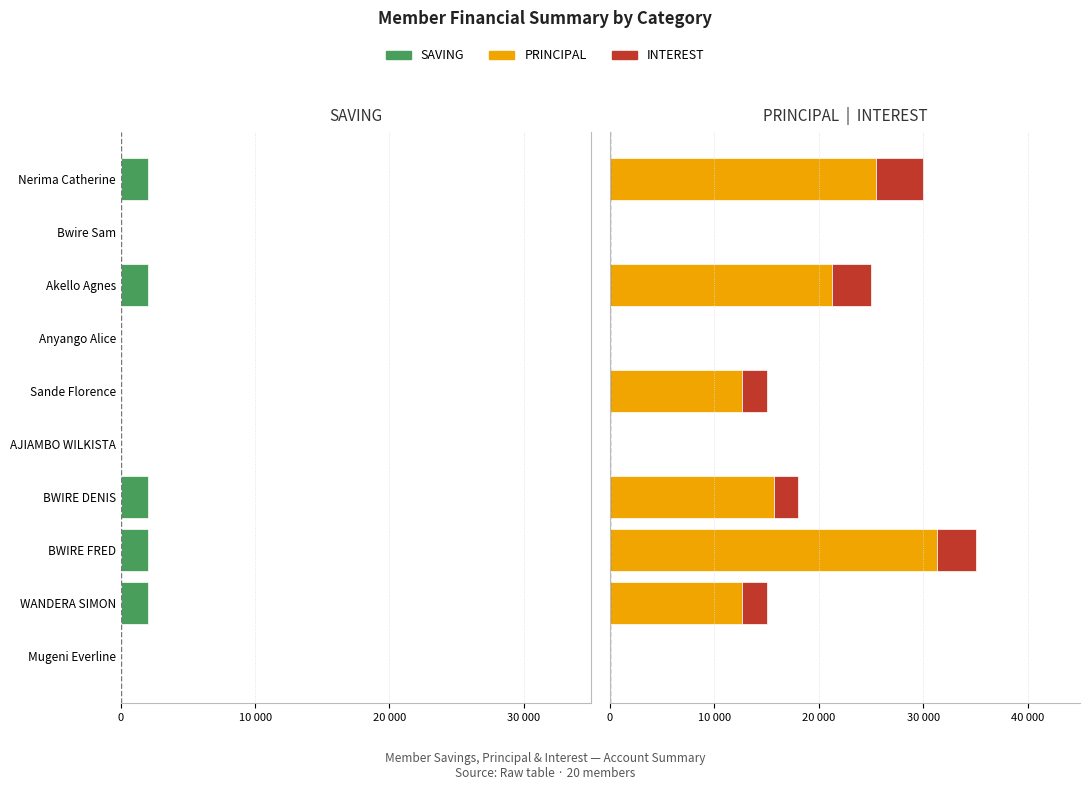

The value of INTEREST at Anyango Alice is 0. True or false?

True